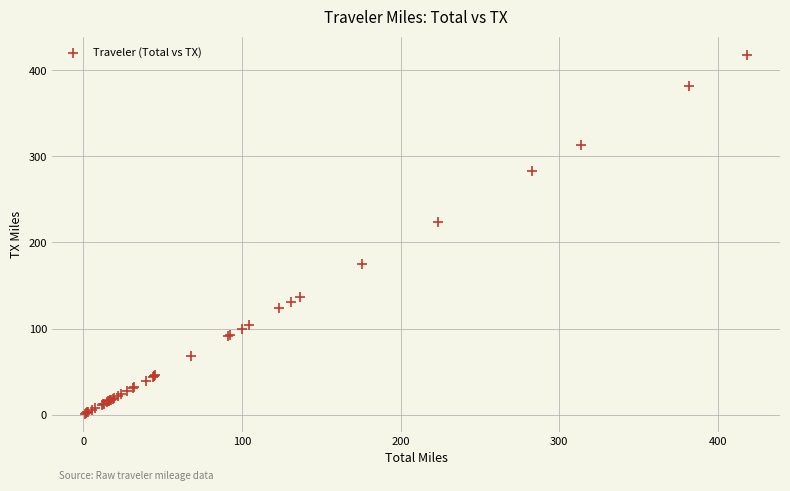

What Y value in the scatter plot is closest to 209?

223.7